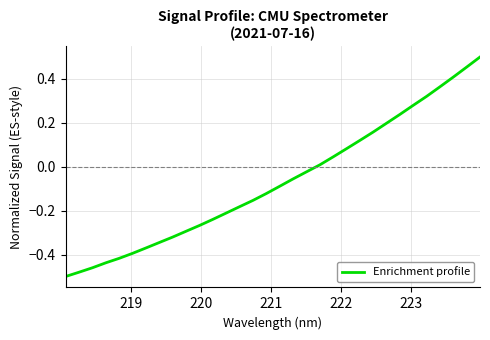

What is the difference between the maximum and minimum values?

1.0